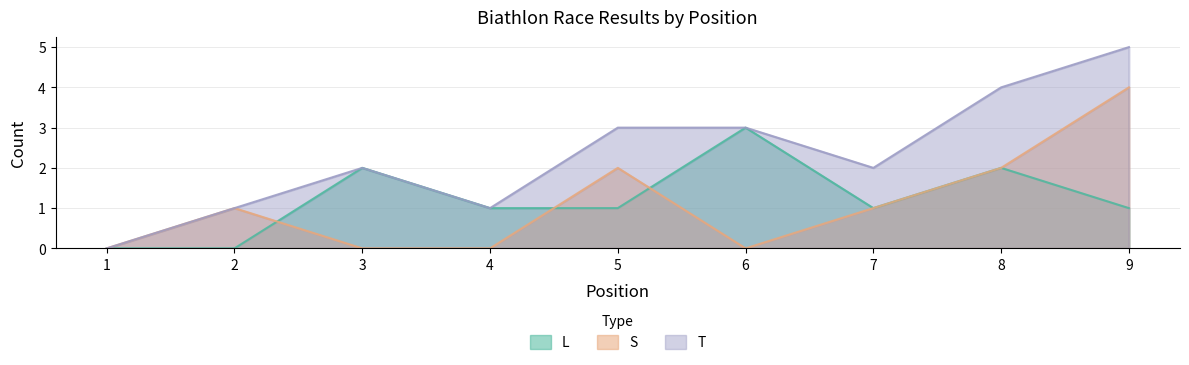

How many values in the L series are below 1?

2